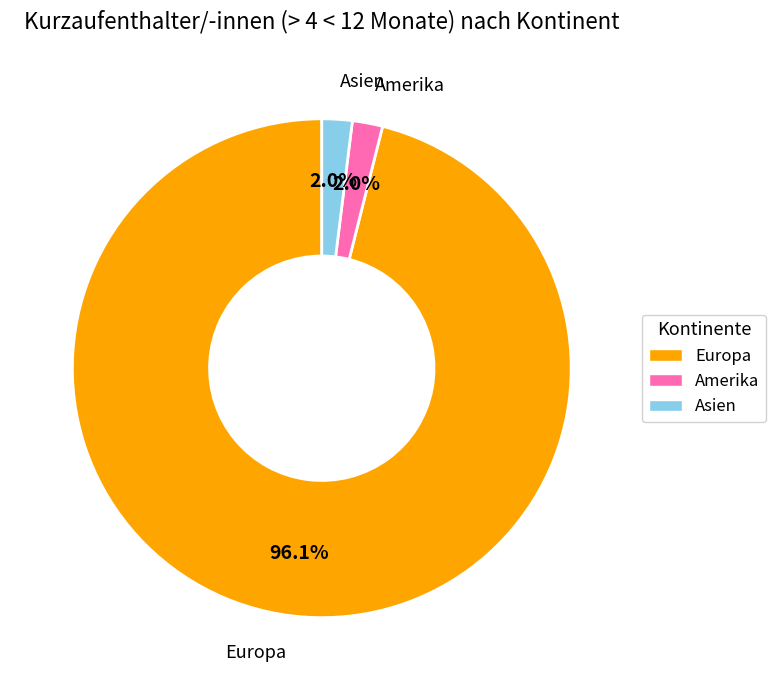

How many segments does this pie chart have?

3